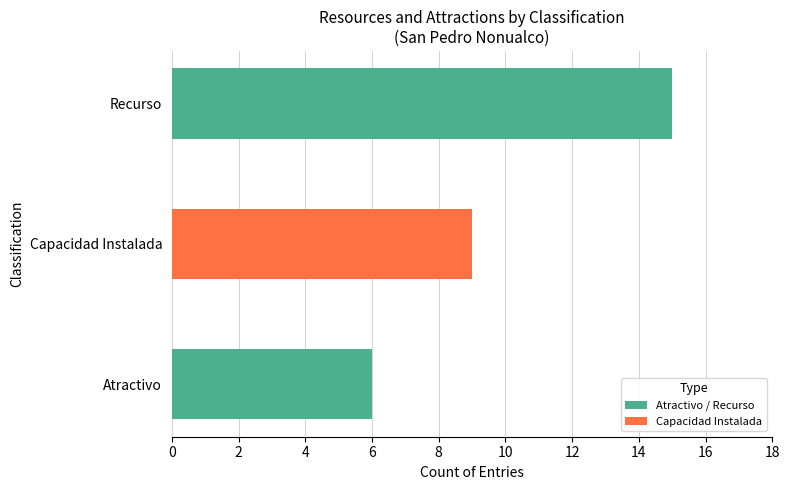

What is the change in value from Atractivo to Recurso?

+9